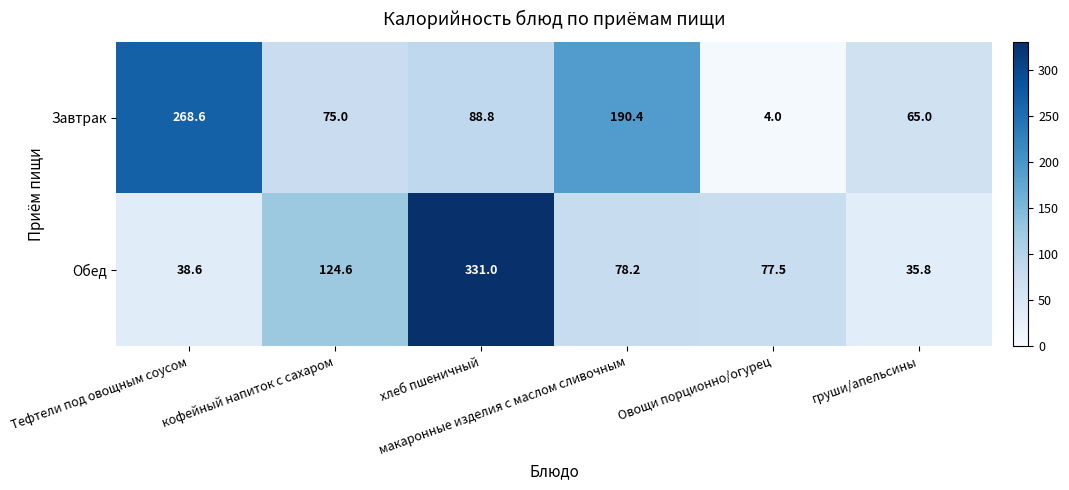

What is the total value across all series at макаронные изделия с маслом сливочным?

268.6